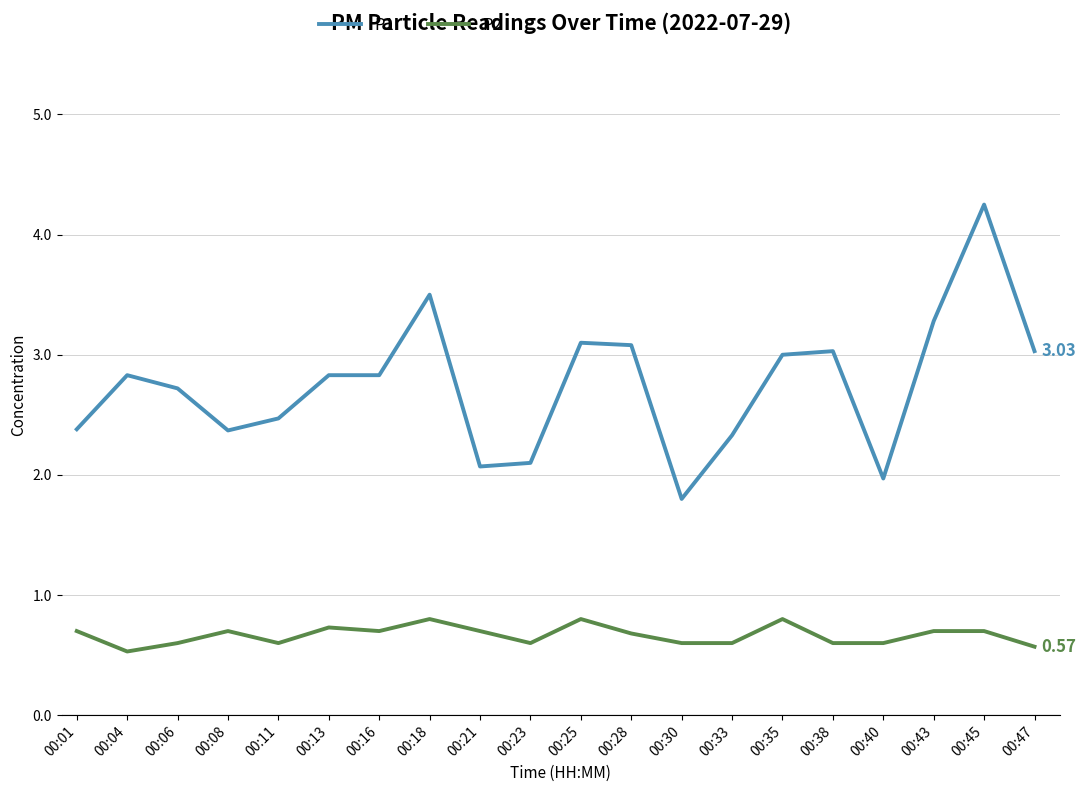

At 00:23, list the series in order from smallest to largest.

P2, P1